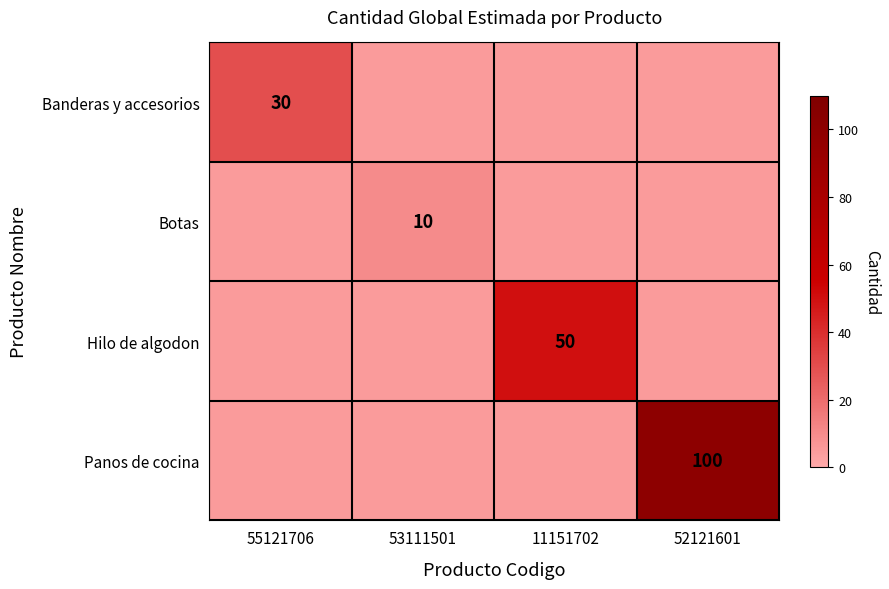

Is it true that Panos de cocina equals 100 at 52121601?

True